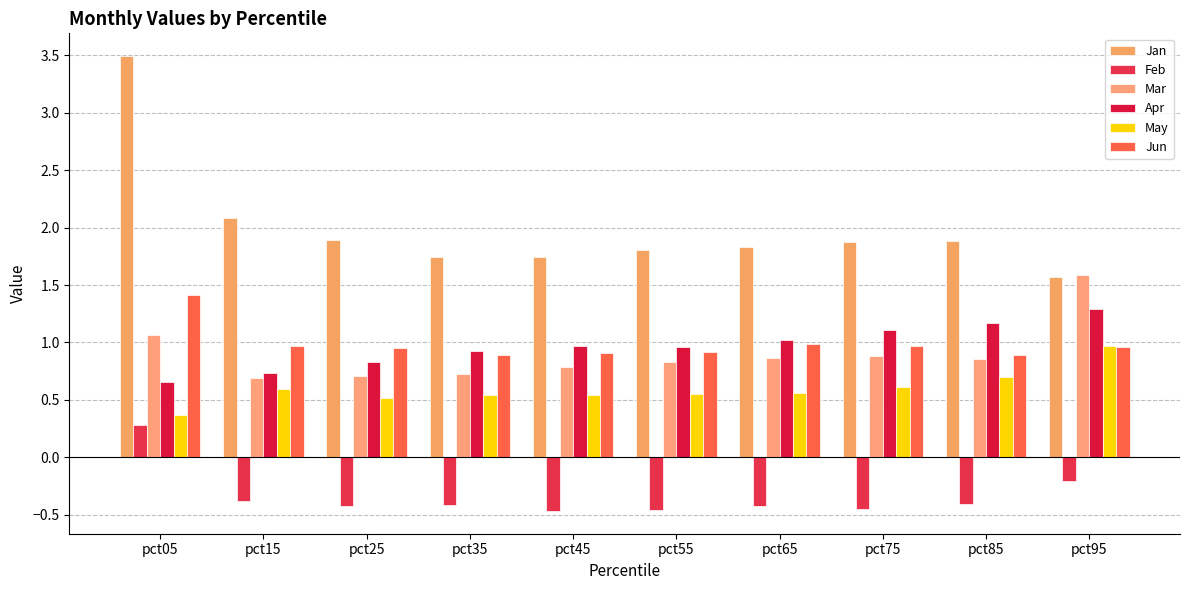

True or false: Jan has a value of 2.1 at pct15.

True